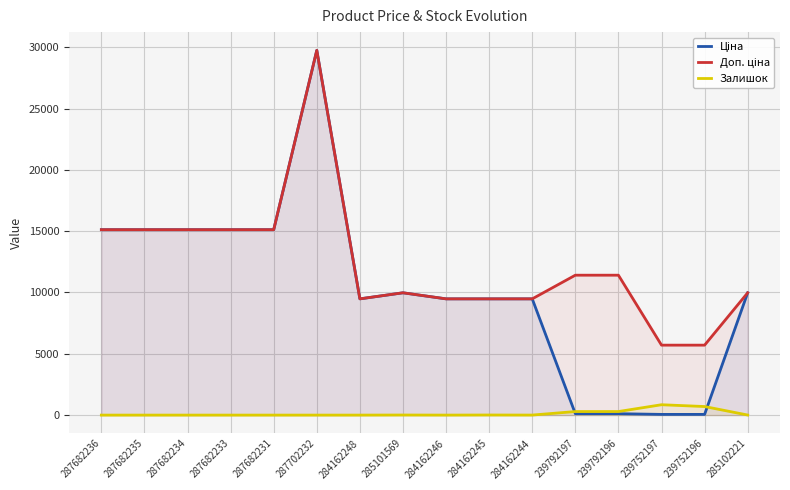

Rank the categories by Залишок value from highest to lowest.

239752197, 239752196, 239792196, 239792197, 284162245, 285101569, 285102221, 284162244, 287682236, 287682235, 287682234, 287682233, 287682231, 287702232, 284162248, 284162246